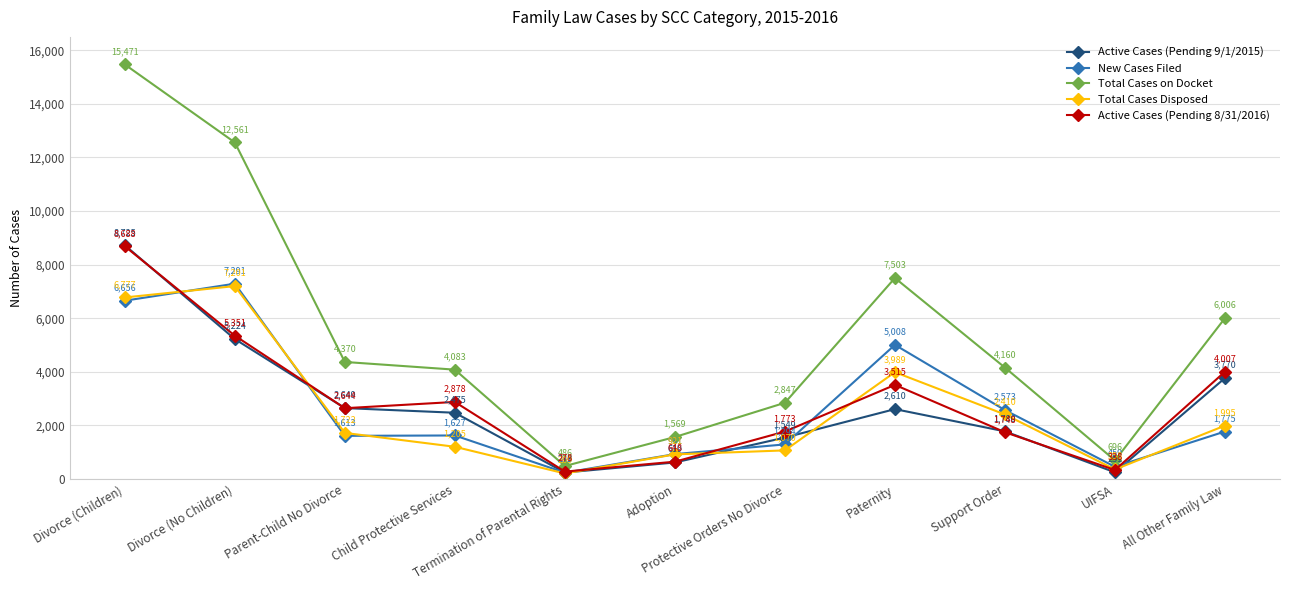

At which category is the sum across all series the highest?

Divorce (Children)